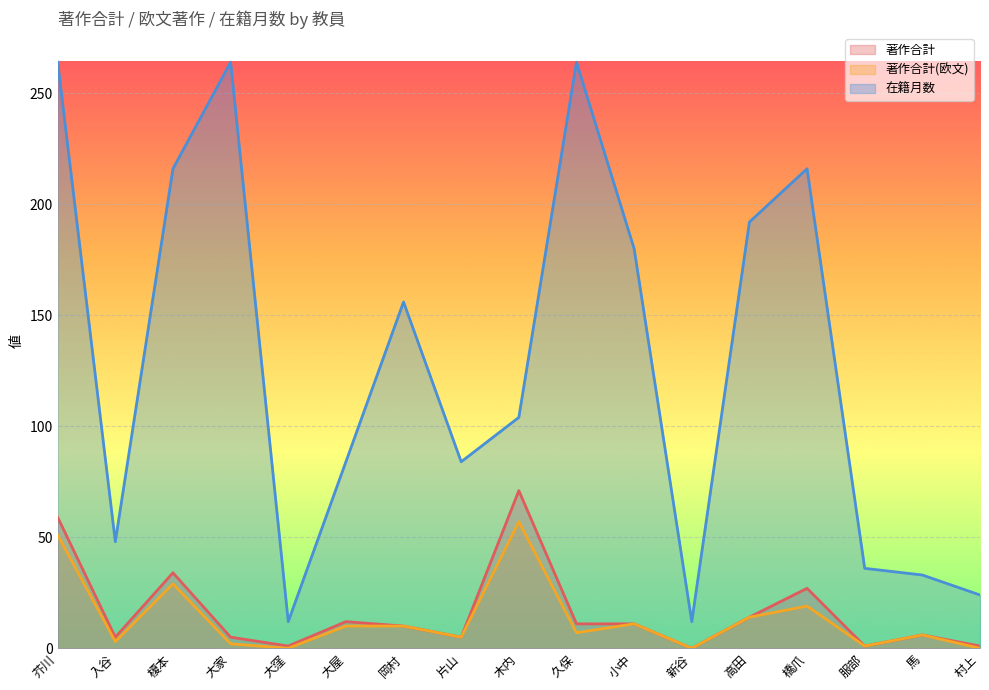

Reading right to left, list all the values displayed in this chart.

著作合計: 村上=1	馬=6	服部=1	橋爪=27	高田=14	新谷=0	小中=11	久保=11	木内=71	片山=5	岡村=10	大屋=12	大窪=1	大家=5	榎本=34	入谷=5	芥川=59
著作合計(欧文): 村上=0	馬=6	服部=1	橋爪=19	高田=14	新谷=0	小中=11	久保=7	木内=57	片山=5	岡村=10	大屋=10	大窪=0	大家=2	榎本=29	入谷=3	芥川=51
在籍月数: 村上=24	馬=33	服部=36	橋爪=216	高田=192	新谷=12	小中=180	久保=264	木内=104	片山=84	岡村=156	大屋=84	大窪=12	大家=264	榎本=216	入谷=48	芥川=264